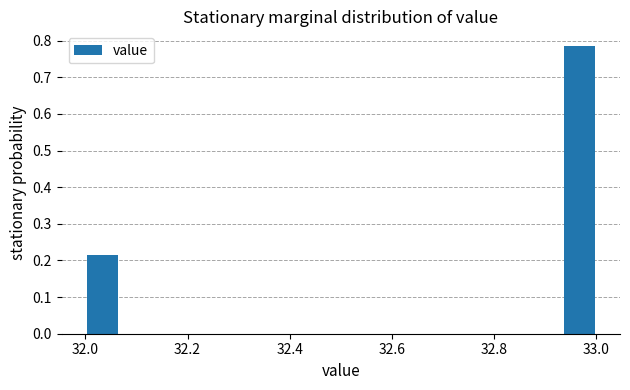

Read against the x-axis, roughly where is the centre of the tallest bar?

32.96